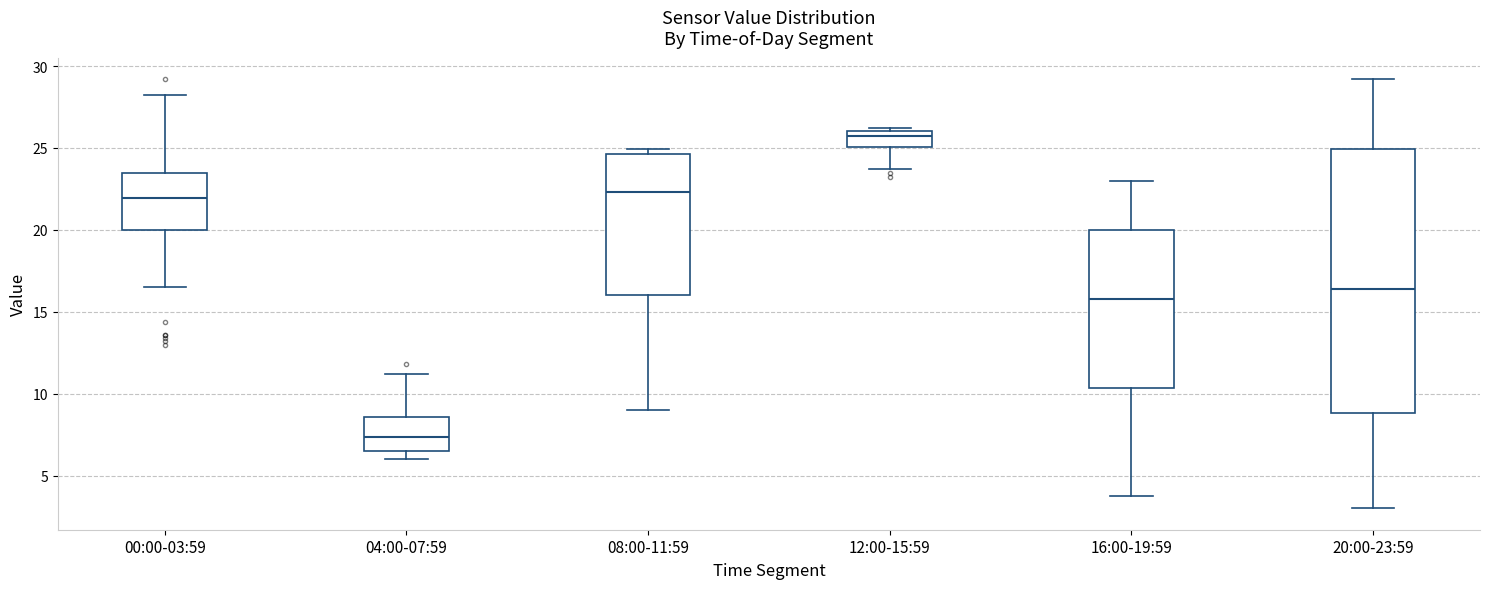

Reading left to right, read every box against the y-axis: the position of its median line, the range the box covers, and the ends of its whiskers. The values are not printed on the chart, so give them approximately, as read against the axis.

00:00-03:59: median 22.0, box 20.0 to 23.5, whiskers 16.5 to 28.5
04:00-07:59: median 7.5, box 6.5 to 8.5, whiskers 6.0 to 11.0
08:00-11:59: median 22.5, box 16.0 to 24.5, whiskers 9.0 to 25.0
12:00-15:59: median 26.0 (just below the box's upper edge), box 25.0 to 26.0, whiskers 23.5 to 26.0
16:00-19:59: median 16.0, box 10.5 to 20.0, whiskers 4.0 to 23.0
20:00-23:59: median 16.5, box 9.0 to 25.0, whiskers 3.0 to 29.0